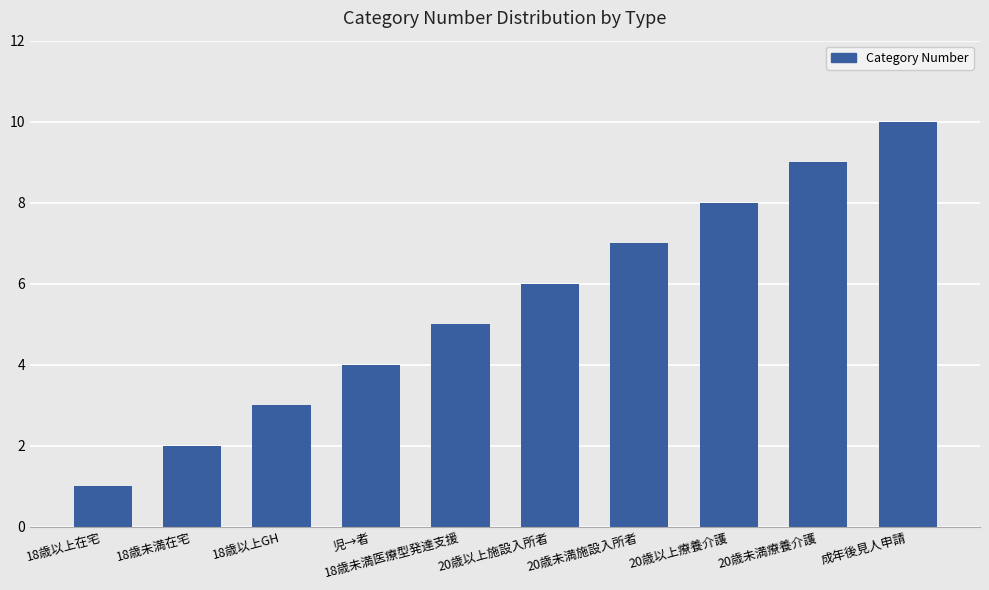

True or false: the data shows 2 at 18歳未満医療型発達支援.

False